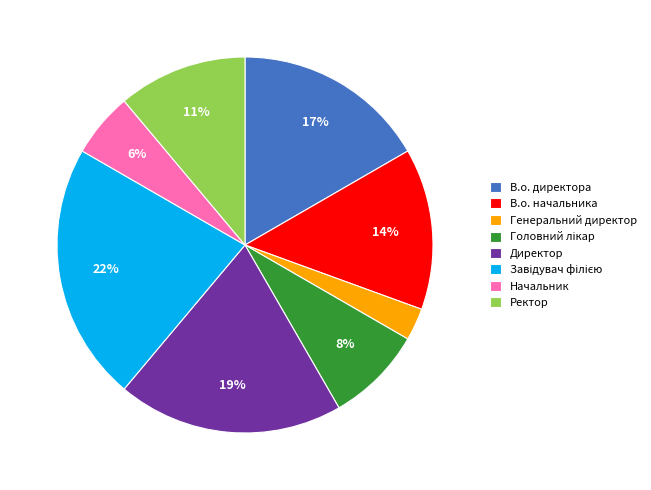

To the nearest percent, what is the average slice percentage?

12%